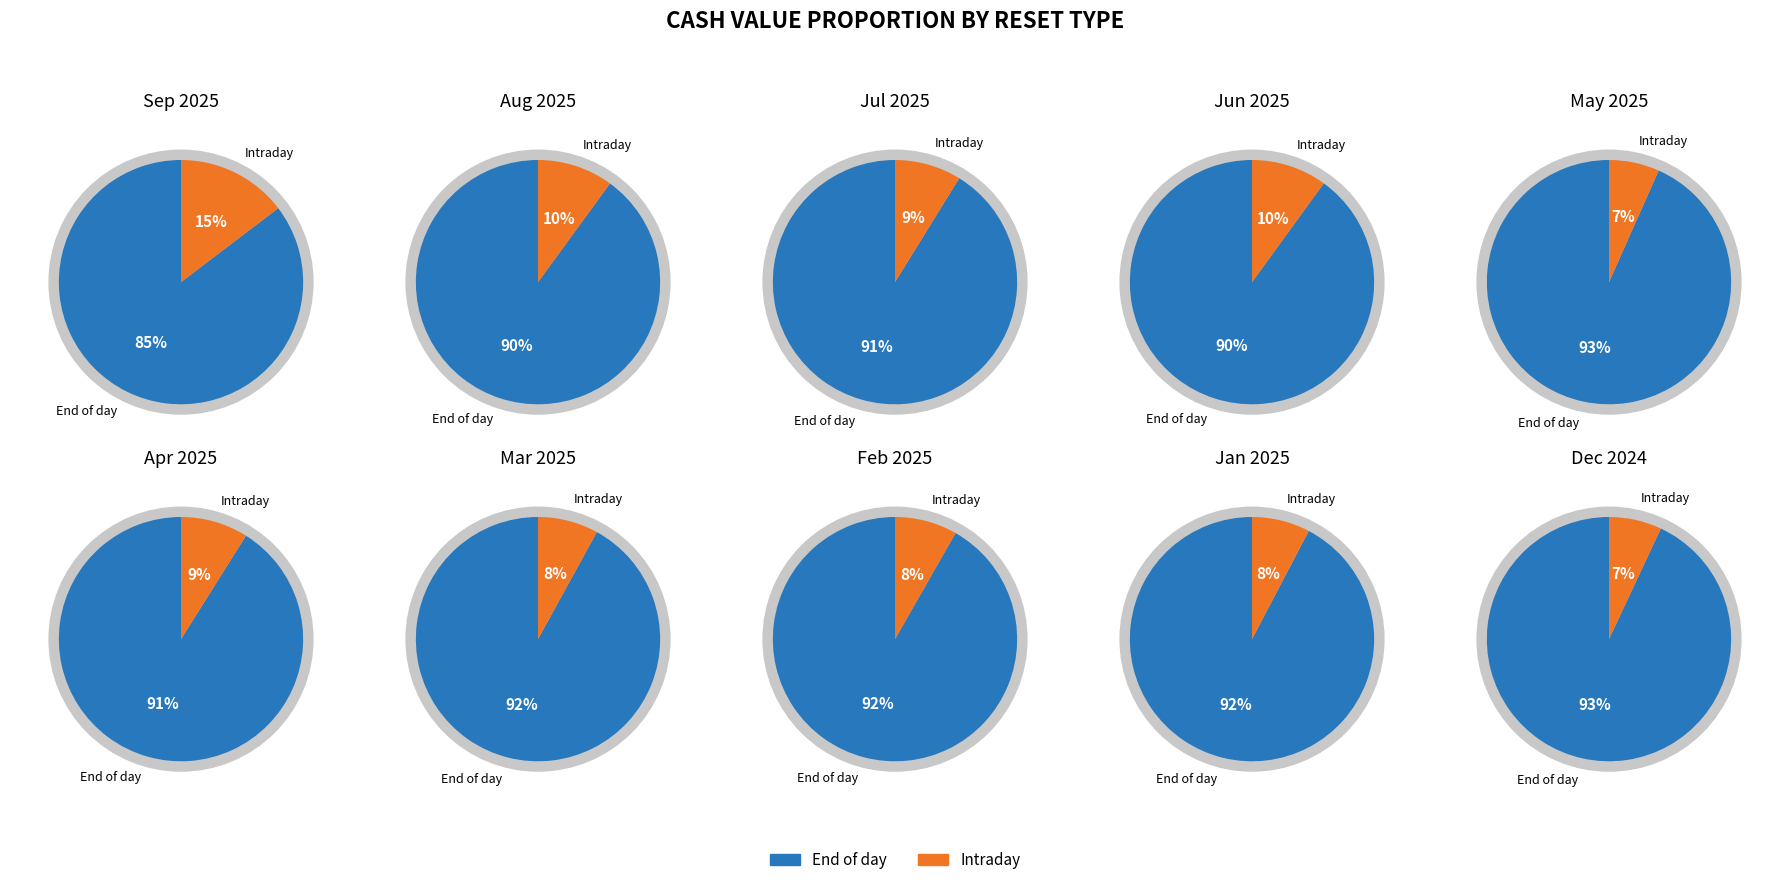

Is 0 the majority of the pie?

No